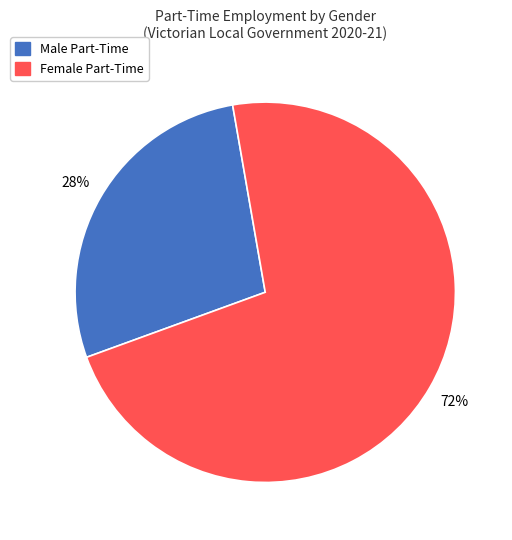

To the nearest percent, what percentage of the pie is Female Part-Time?

72%